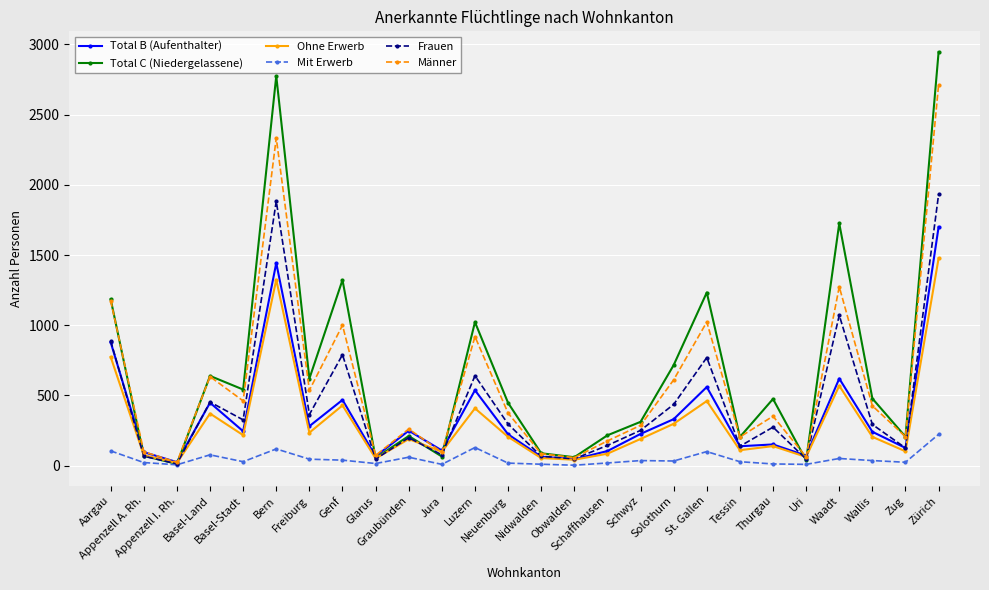

What is the smallest value displayed?

3